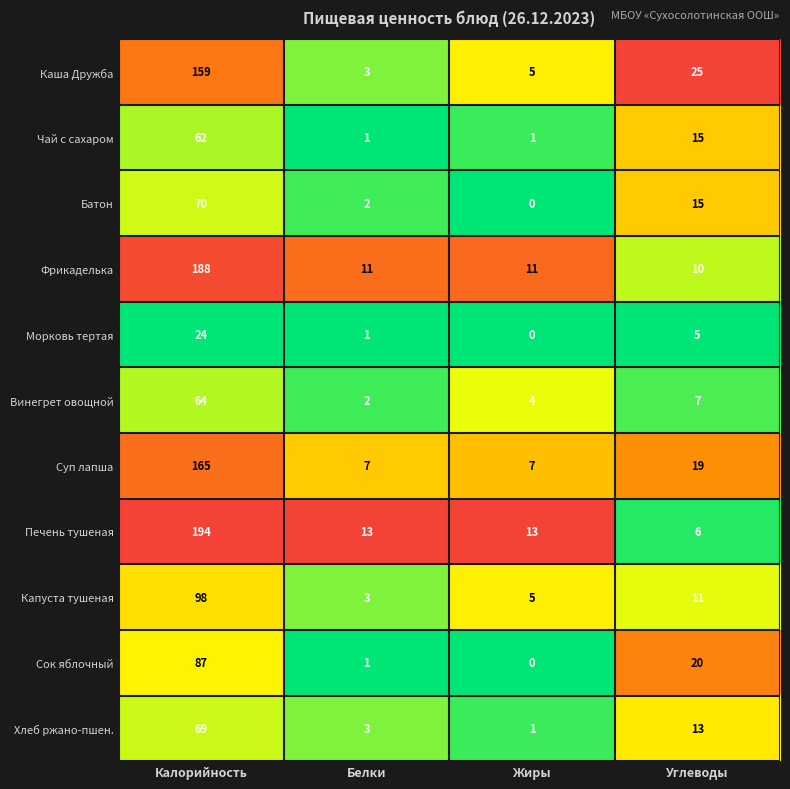

Is it true that Морковь тертая equals 5 at Углеводы?

True